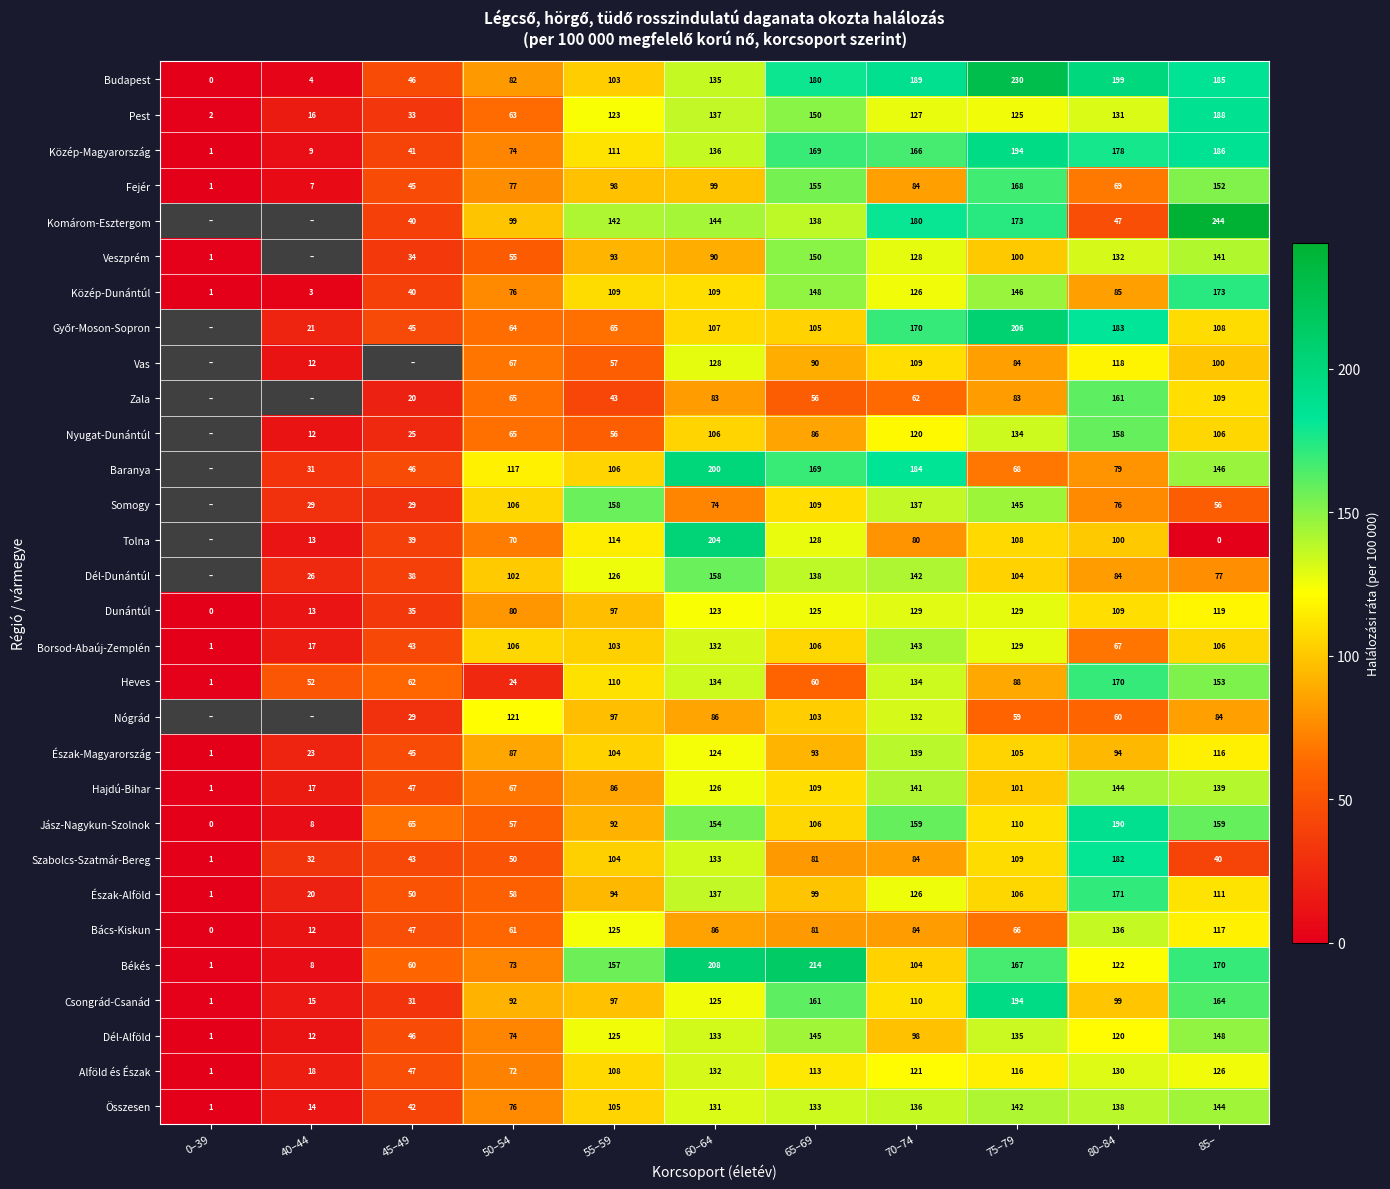

Which series changed the most between 70–74 and 80–84?

Komárom-Esztergom